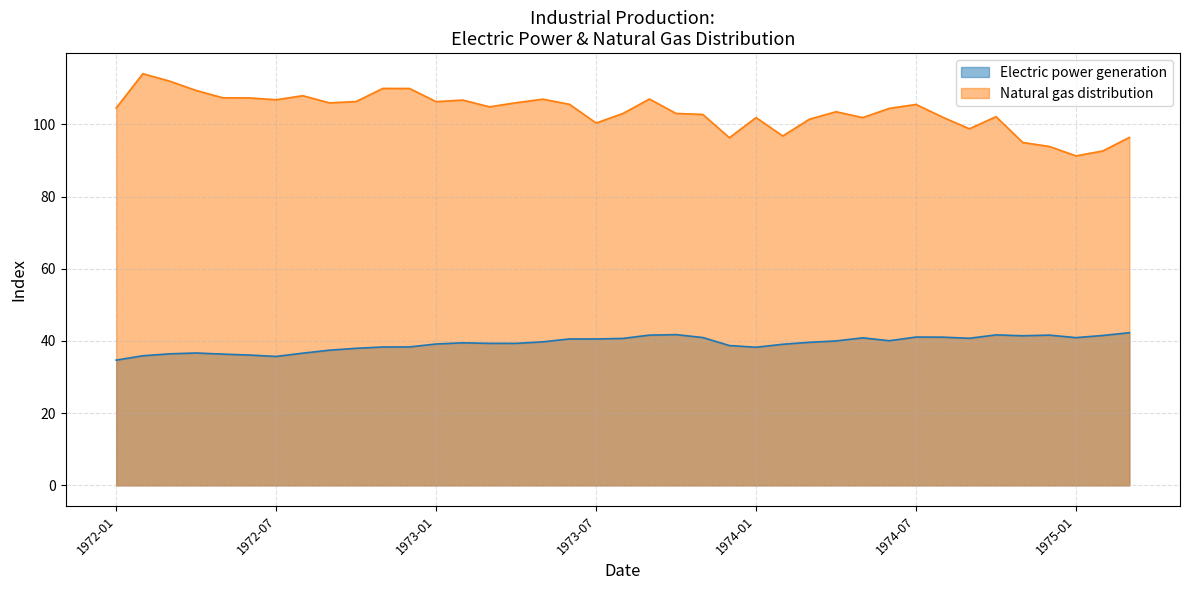

At which label is Natural gas distribution closest to 100?

1973-07